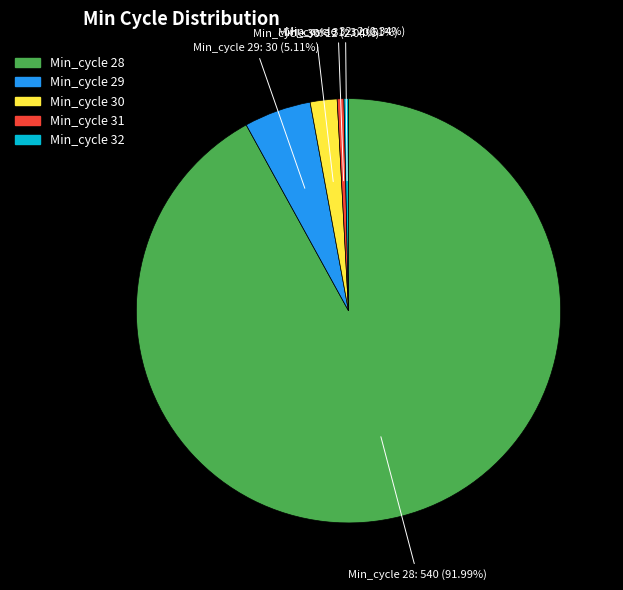

Does any single category account for the majority?

Yes